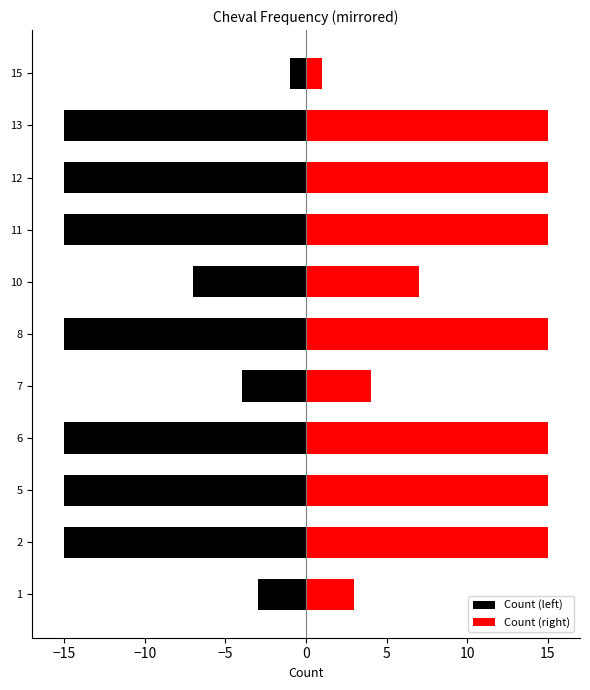

Reading left to right, transcribe all the data shown in this chart.

Count (left): -3	-15	-15	-15	-4	-15	-7	-15	-15	-15	-1
Count (right): 3	15	15	15	4	15	7	15	15	15	1